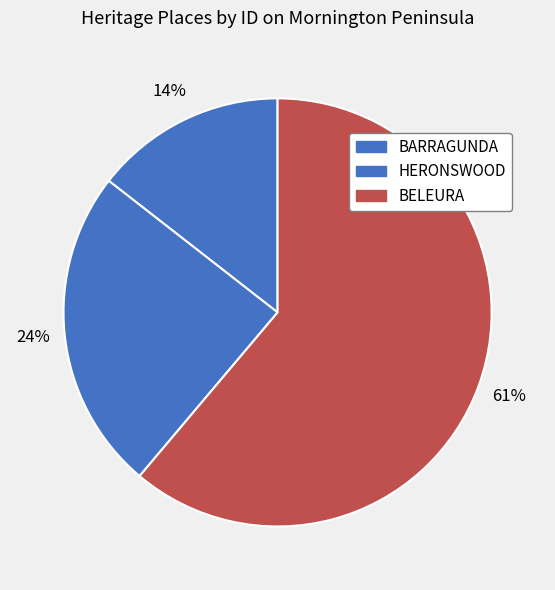

To the nearest percent, what is the difference between the largest and smallest slice percentages?

47%